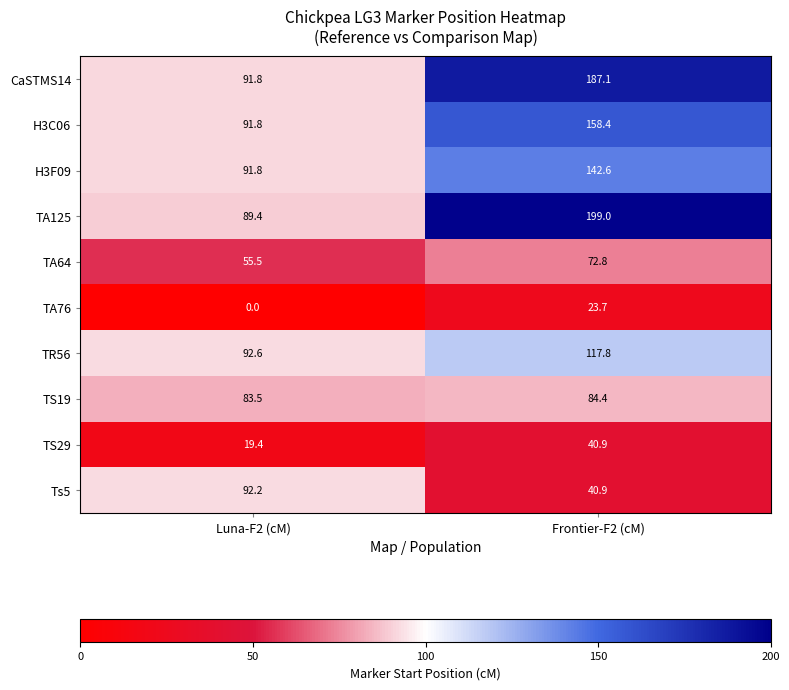

What is the maximum value shown in the chart?

199.0